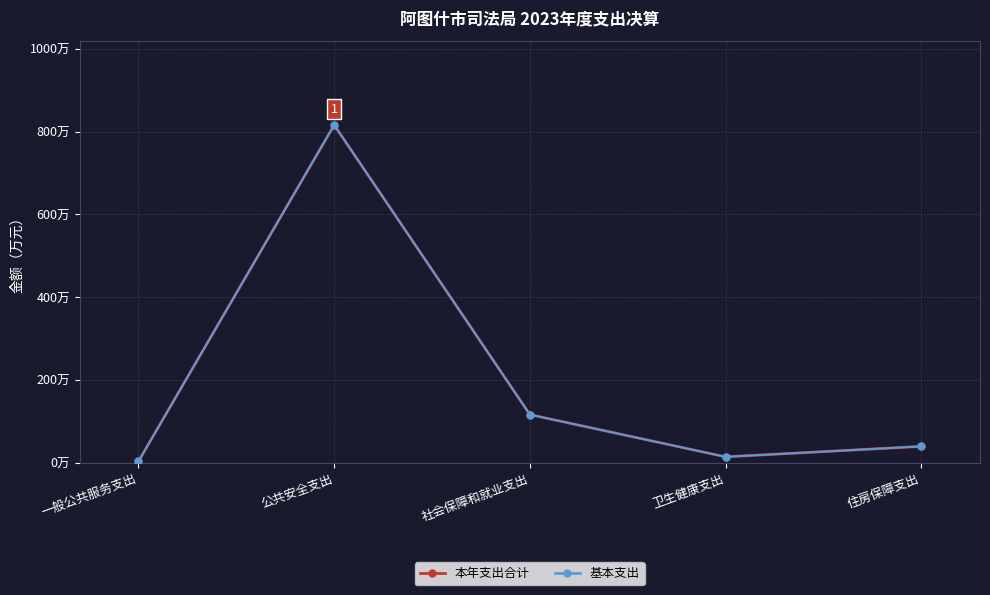

Is this an area chart (filled region under the line)?

No